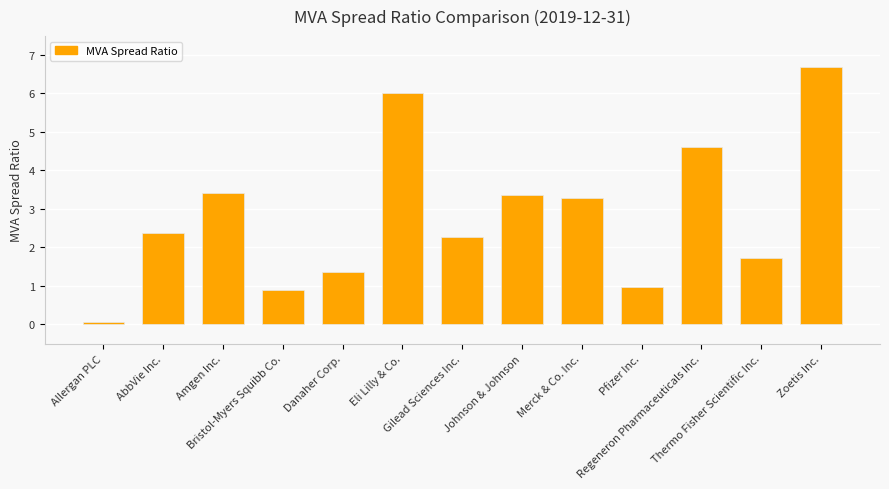

What is the sum of the values at Danaher Corp. and Johnson & Johnson?

4.7